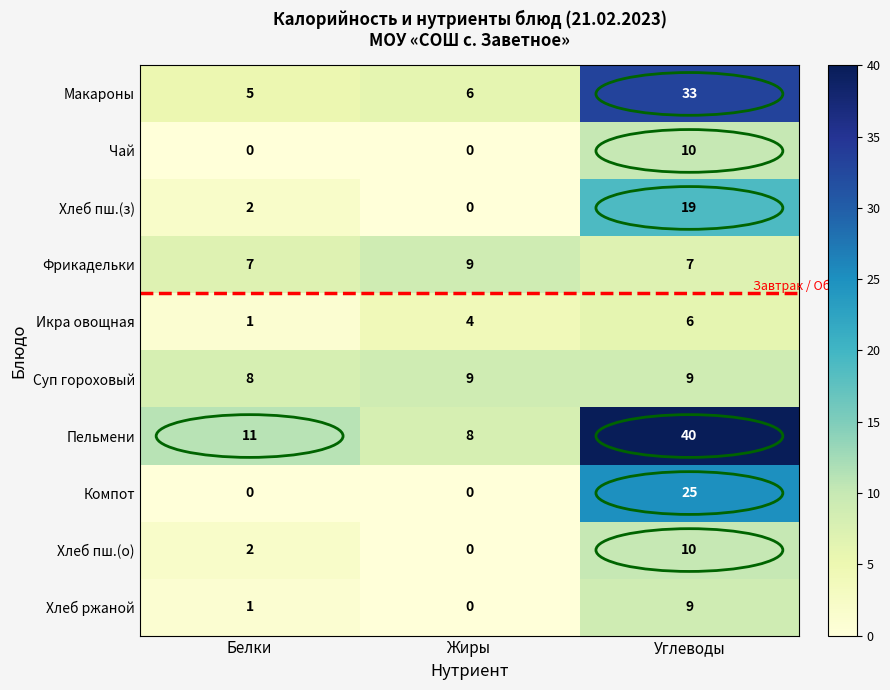

How many series are shown in this chart?

10